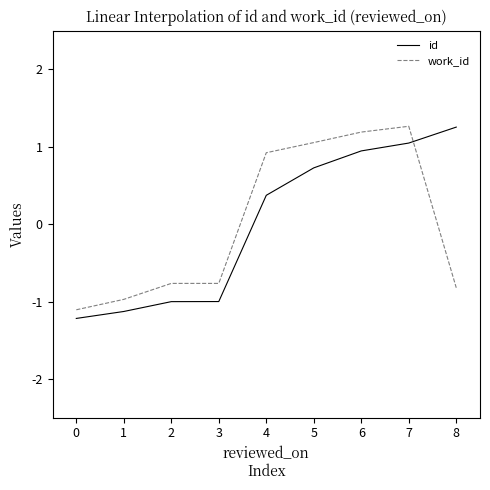

How many lines are shown in the chart?

2